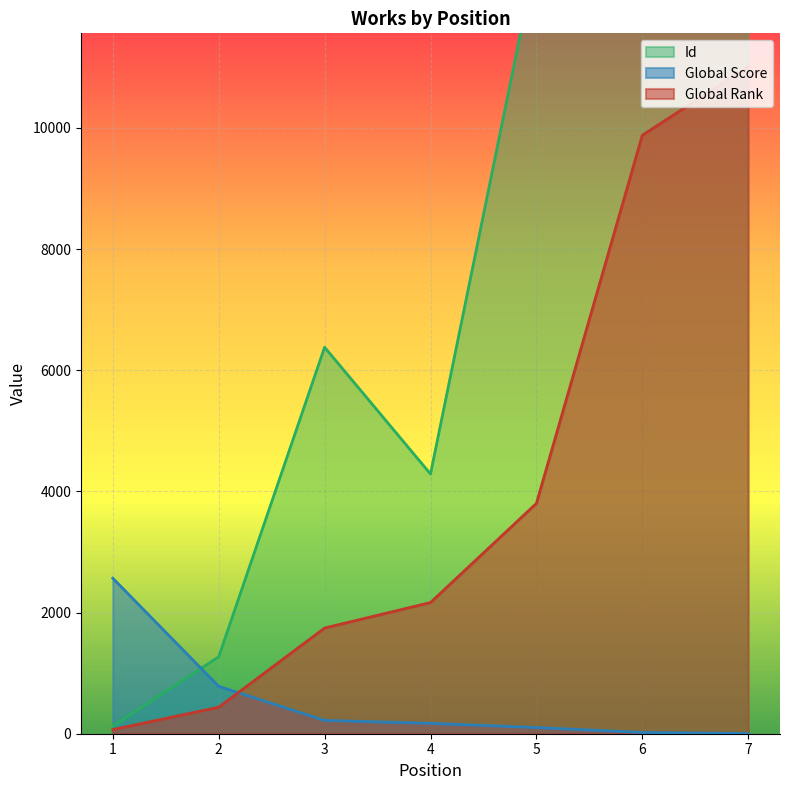

What is the value of the Id point at the 6th from the left?

14104